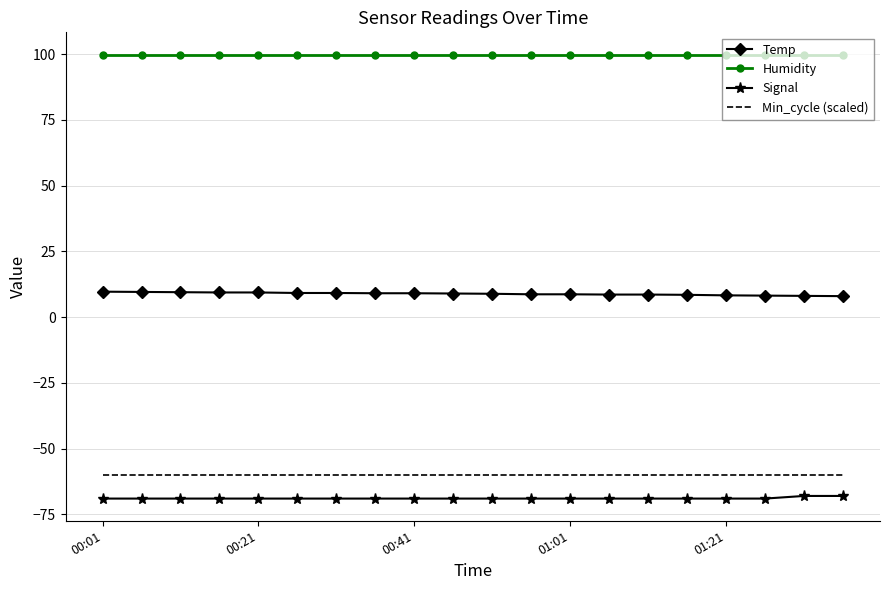

List the series in order of their peak value, highest first.

Humidity, Temp, Min_cycle (scaled), Signal